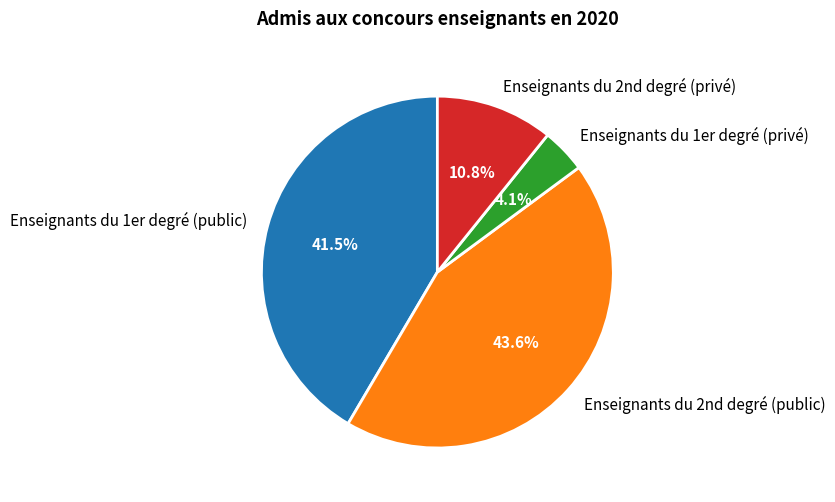

How many slices are in this pie chart?

4